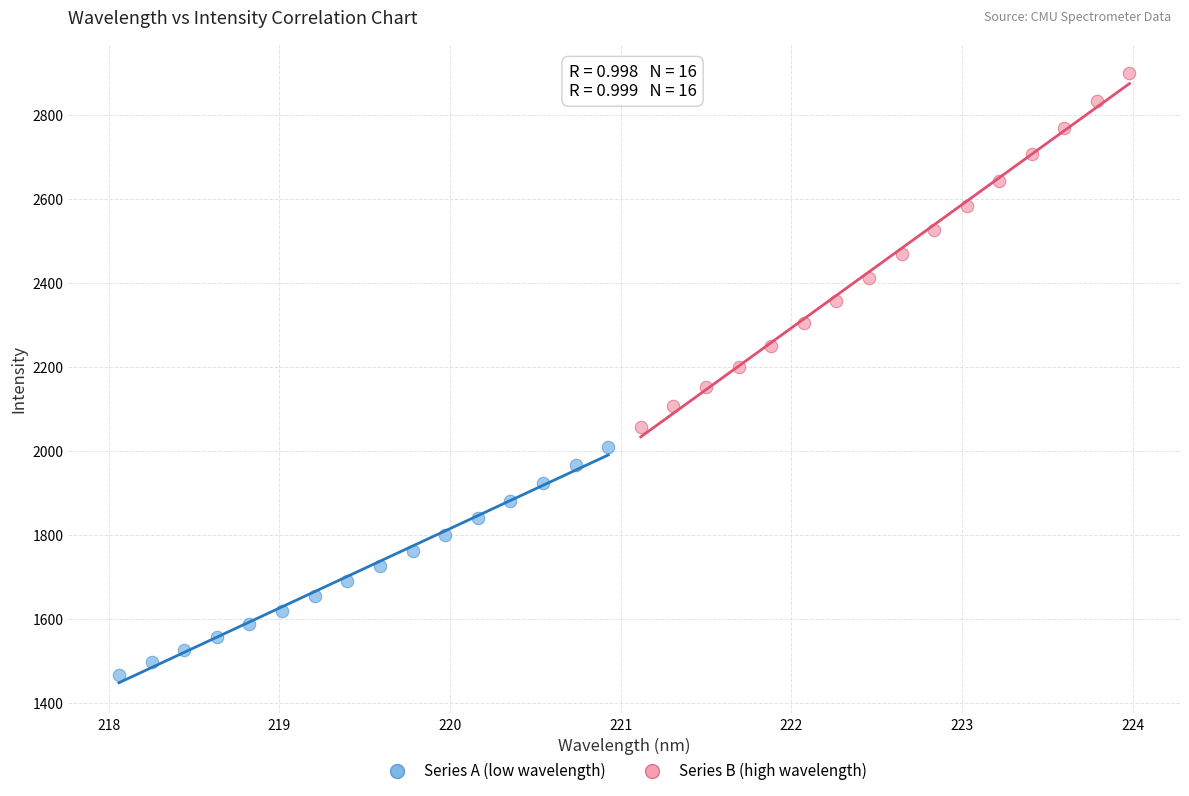

Which series has the largest Y range (max minus min)?

Series B (high wavelength)